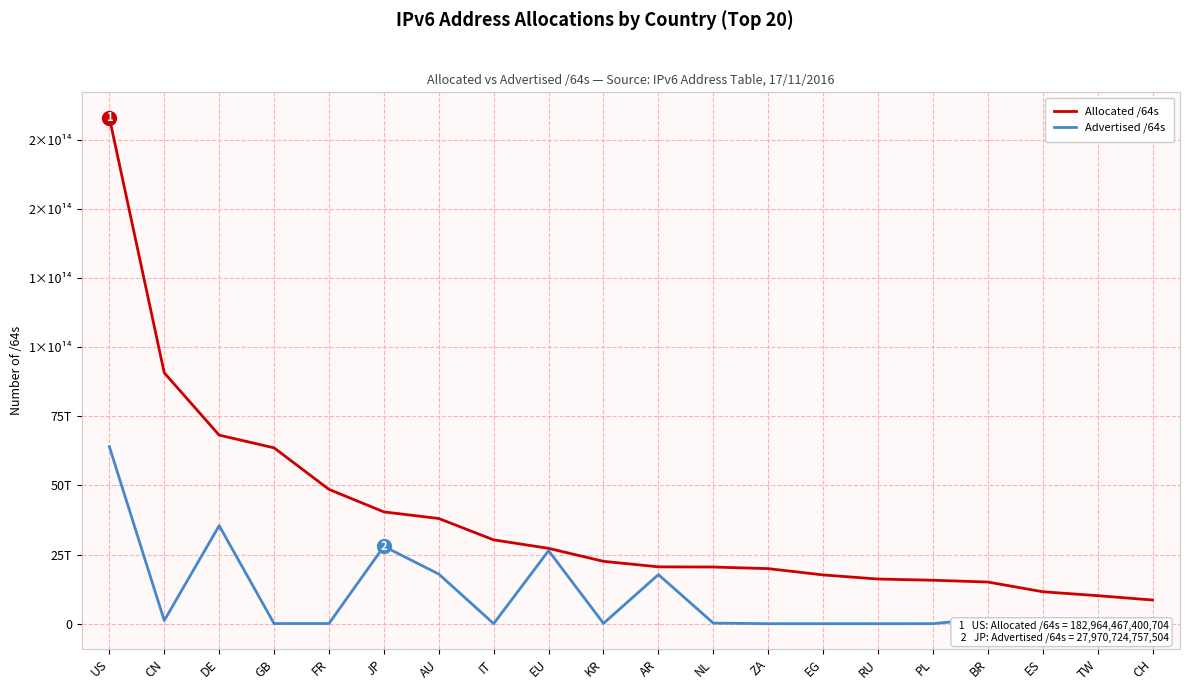

True or false: Advertised /64s has more than 1 interior local peaks.

True